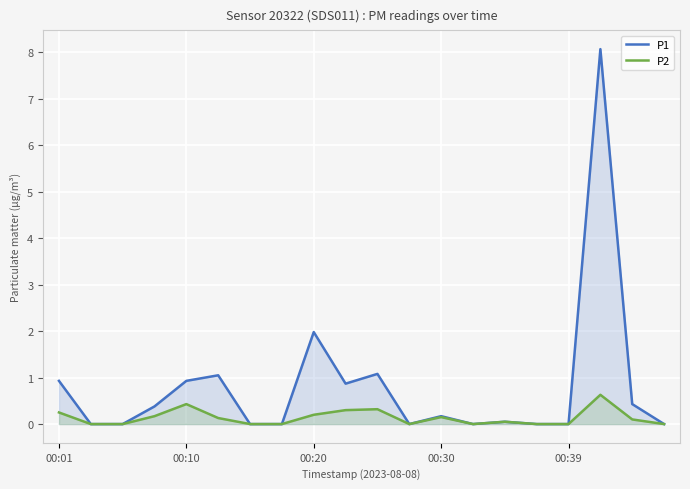

Count the number of data series in this chart.

2